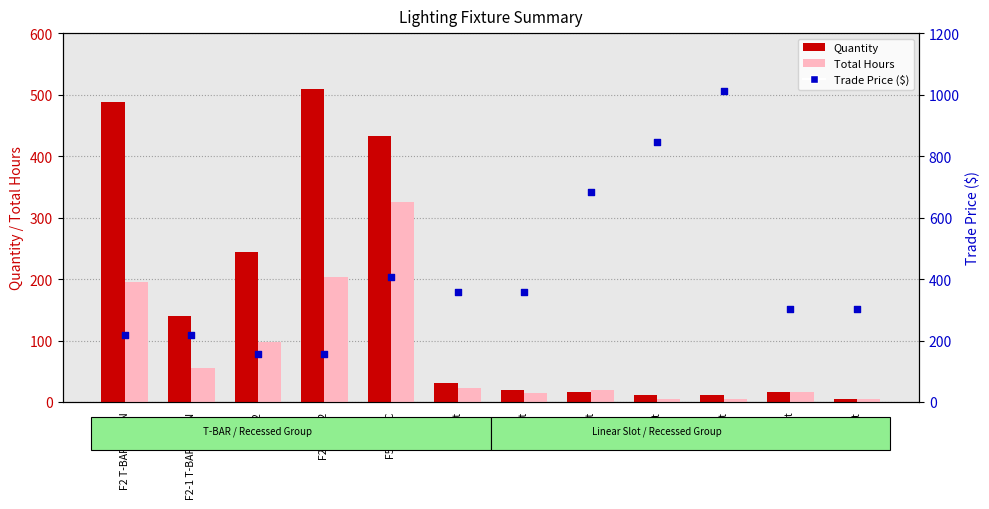

Which series has the largest total across all categories?

Trade Price